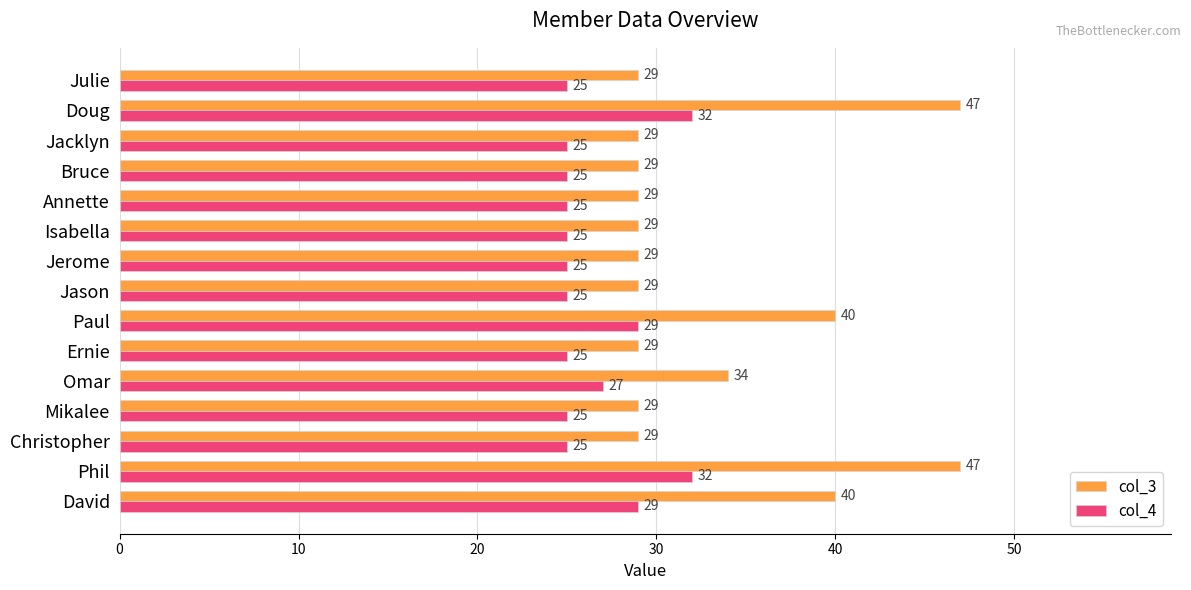

What is the maximum value shown in the chart?

47